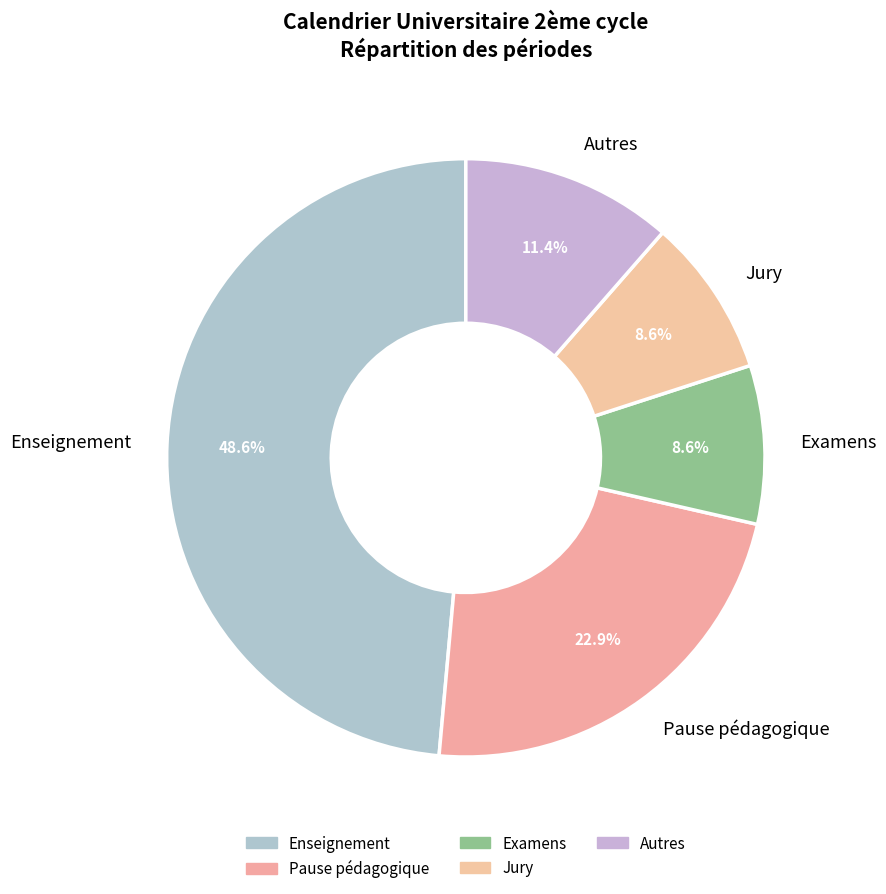

Does Enseignement account for over 50% of the chart?

No